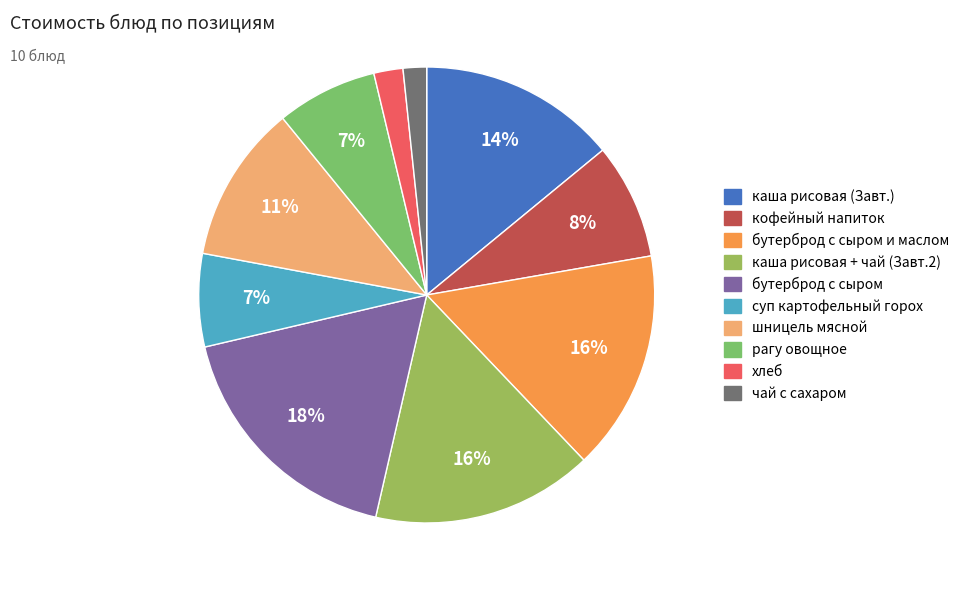

Between бутерброд с сыром и маслом and шницель мясной, which is larger?

бутерброд с сыром и маслом